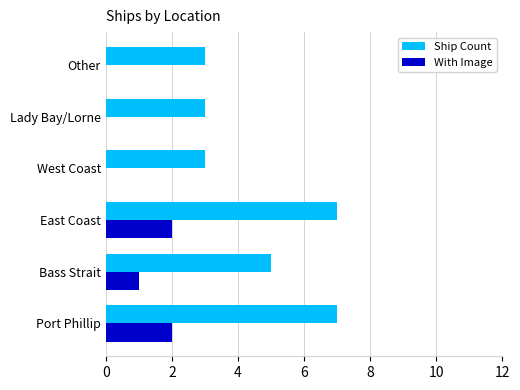

What is the average value of the With Image series?

1